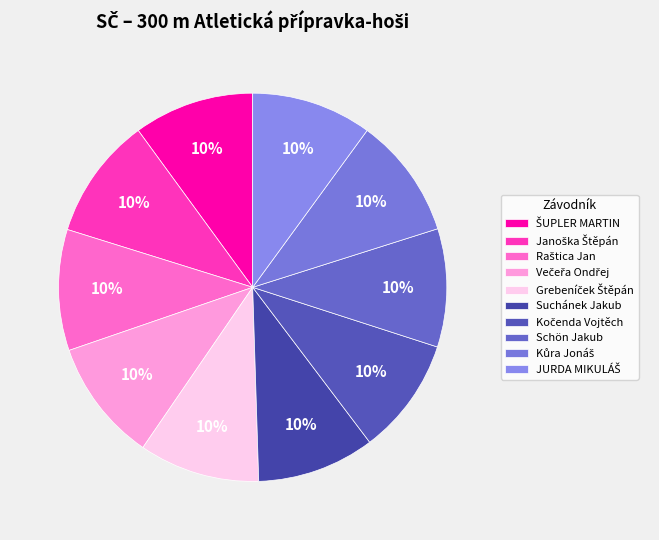

How many slices are in this pie chart?

10